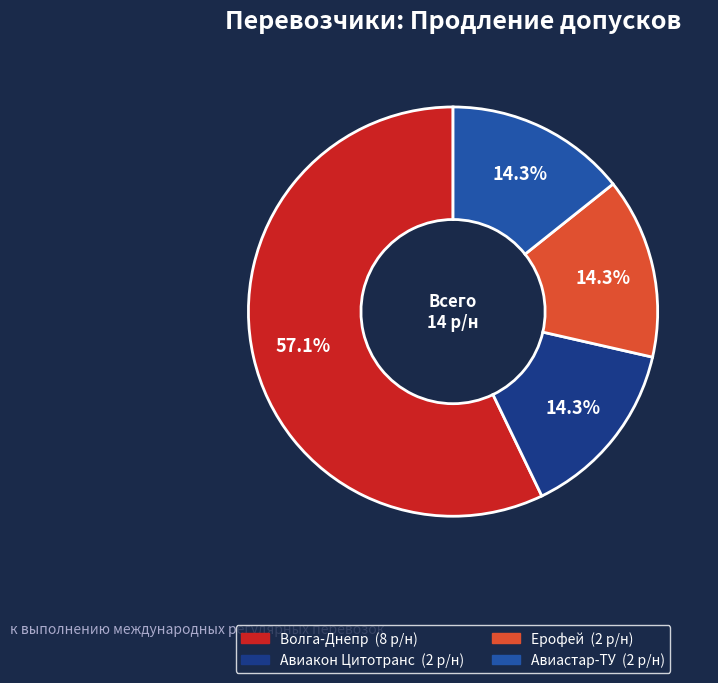

Does any single category account for the majority?

Yes